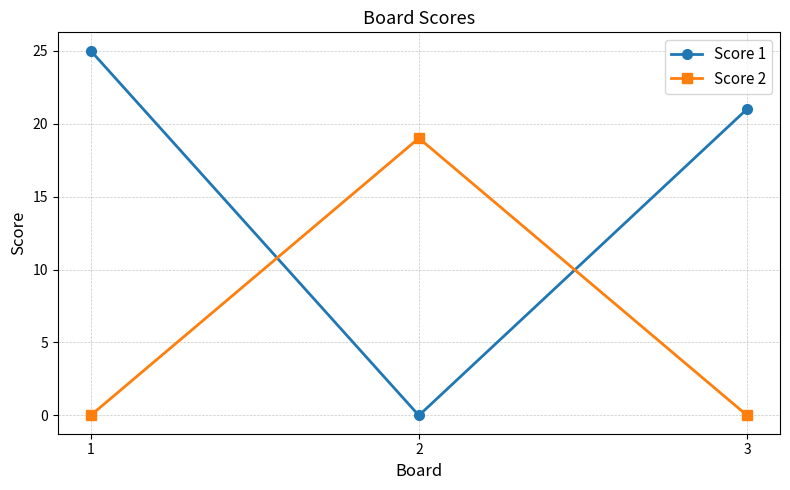

What is the maximum value for Score 2?

19